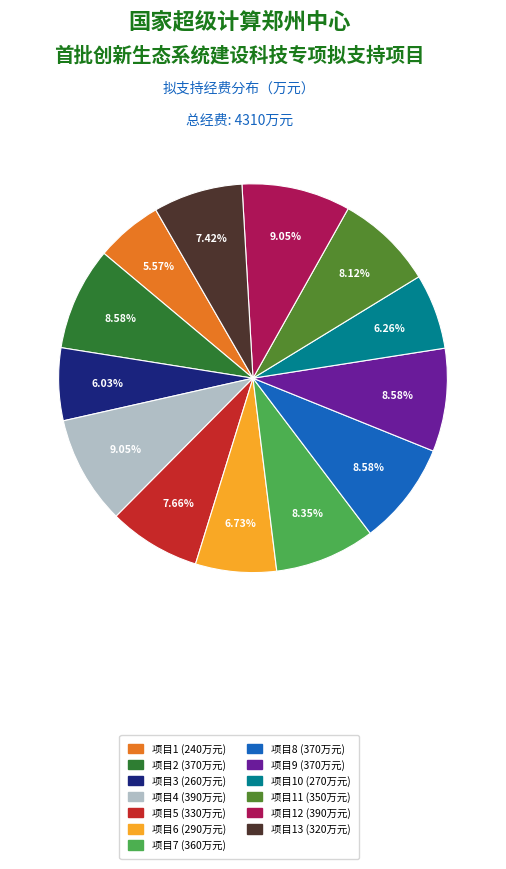

Is there a majority slice in this chart?

No